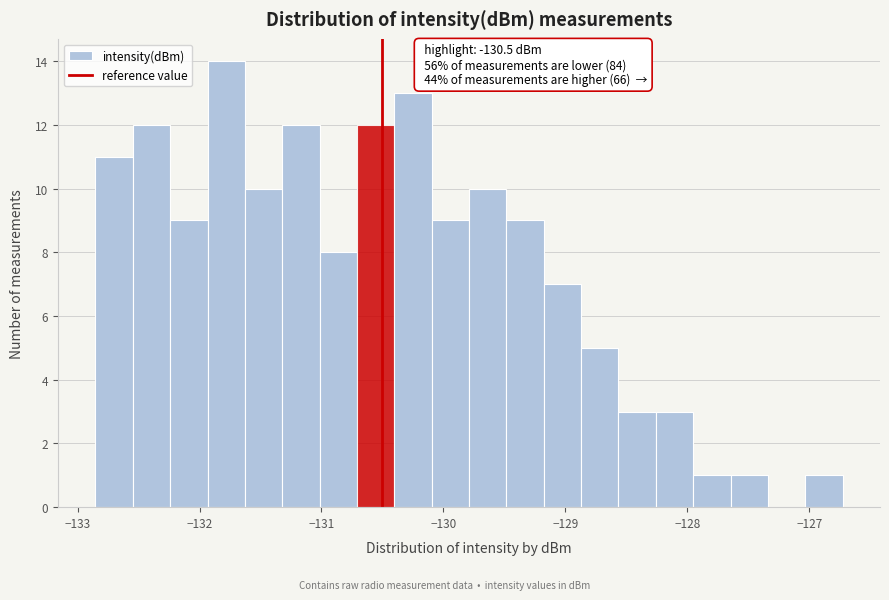

Around what value on the x-axis is the tallest bar? Give the approximate position of its centre, as read against the axis.

-131.8